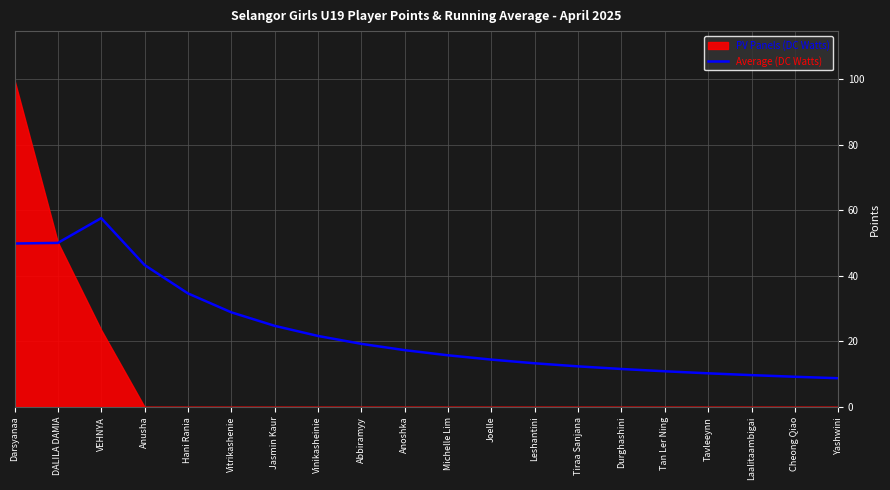

Reading right to left, list all the values displayed in this chart.

8.8	9.2	9.7	10.2	10.9	11.6	12.4	13.3	14.4	15.8	17.3	19.2	21.7	24.8	28.9	34.6	43.3	57.6	50.1	49.9